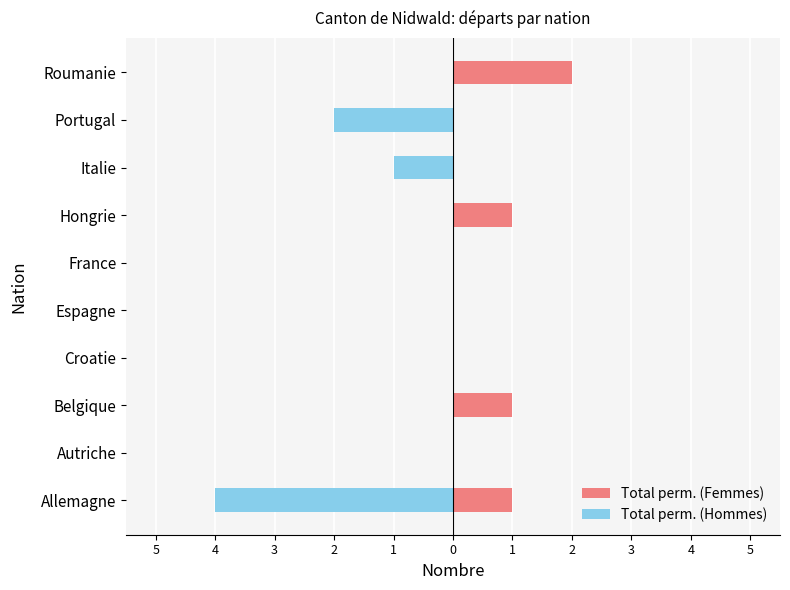

Reading left to right, transcribe all the data shown in this chart.

Total perm. (Femmes): 1	0	1	0	0	0	1	0	0	2
Total perm. (Hommes): -4	0	0	0	0	0	0	-1	-2	0